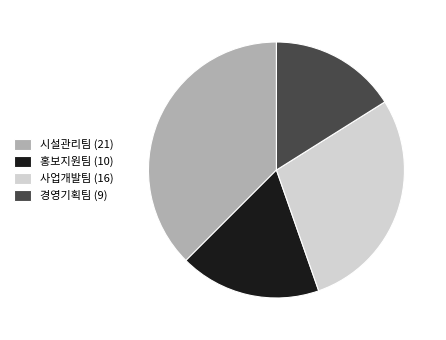

How many segments does this pie chart have?

4